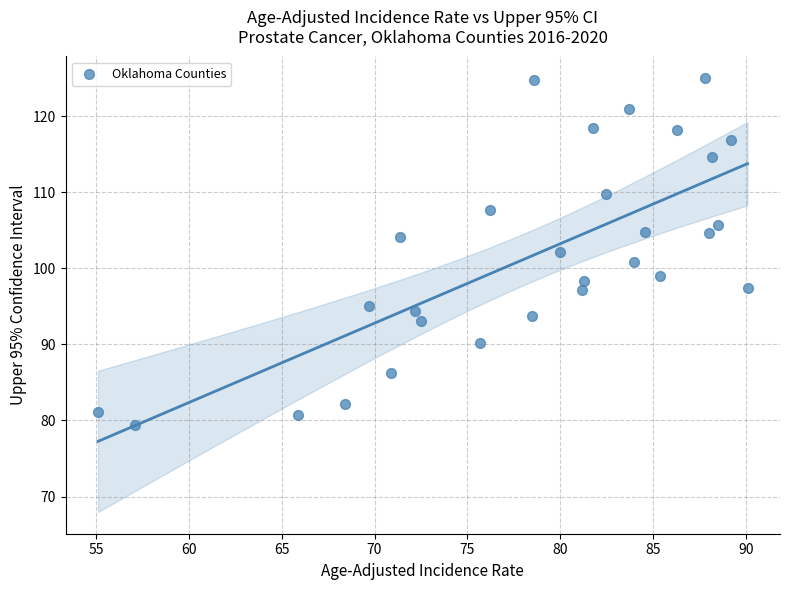

What is the range of X values (max minus min)?

35.0